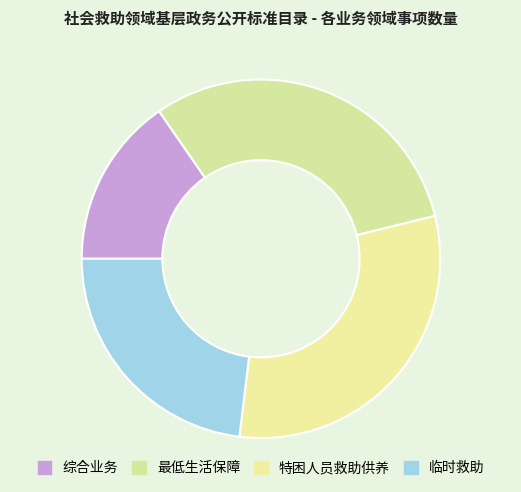

The 特困人员救助供养 slice represents 31% of the pie. True or false?

True